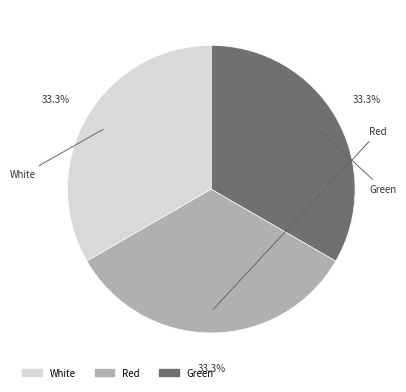

Is there any slice that represents more than half of the pie?

No